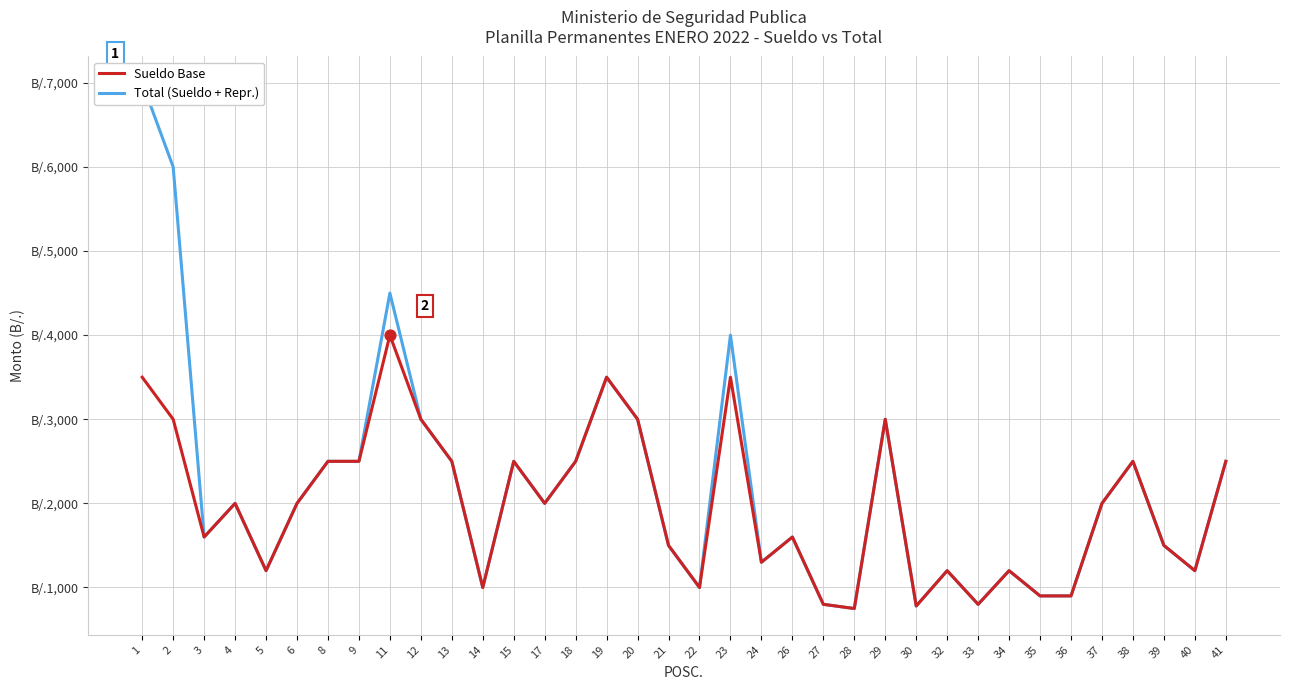

What is the total value across all series at 29?

6000